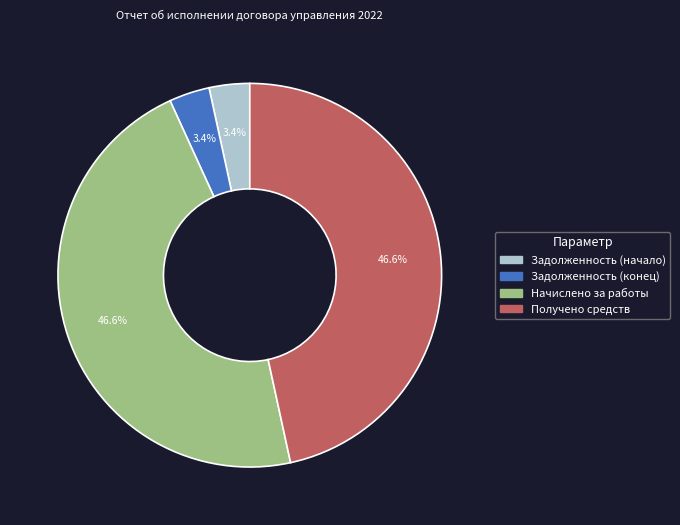

Is there a majority slice in this chart?

No